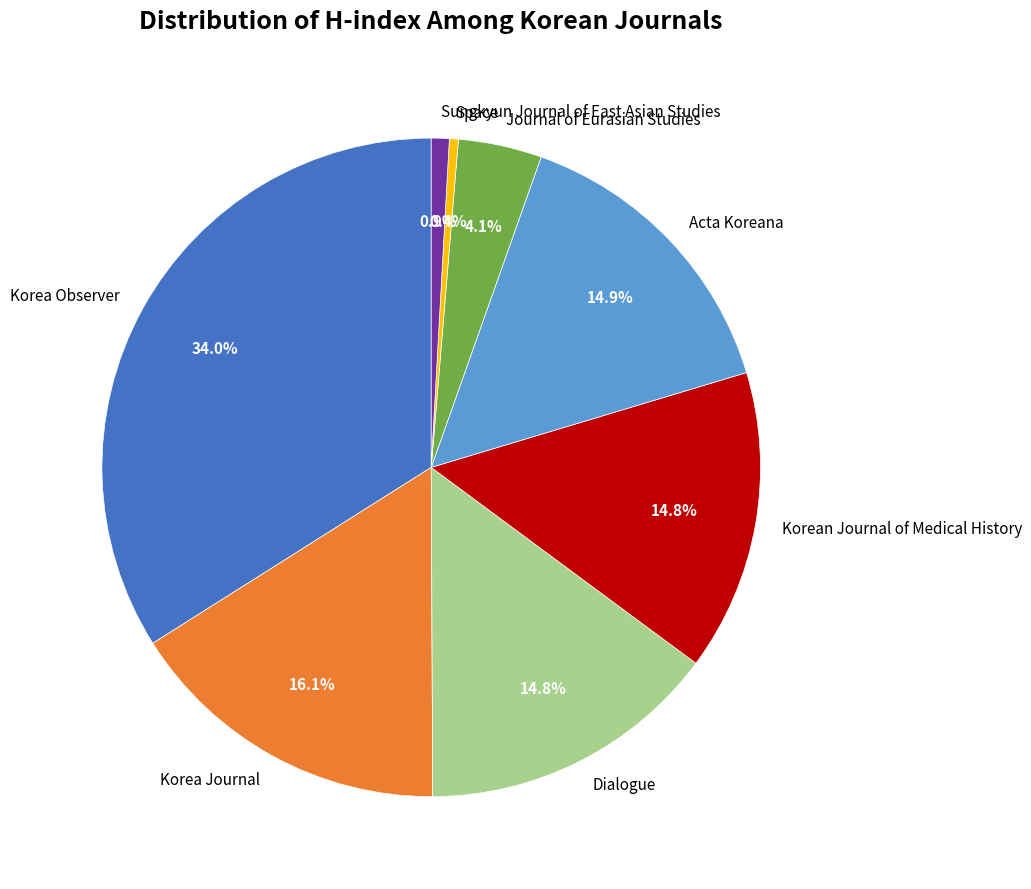

Count the number of slices in the pie.

8